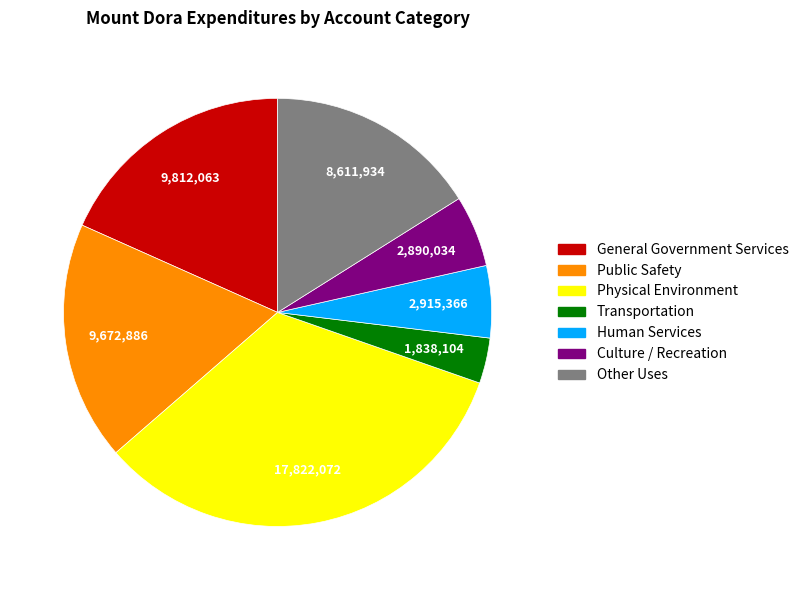

Is there any slice that represents more than half of the pie?

No